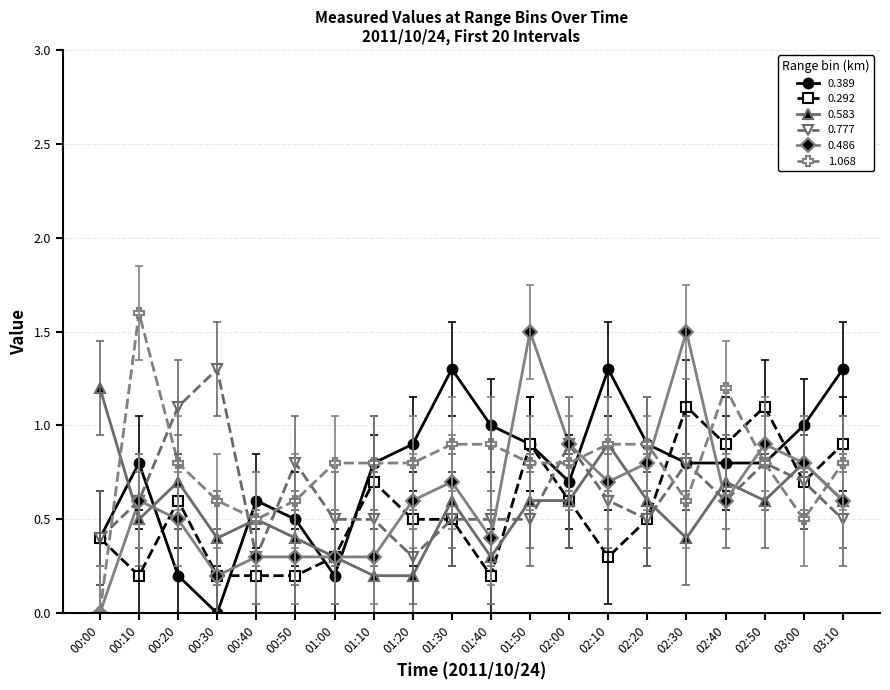

Which category has the highest value across all series?

00:10